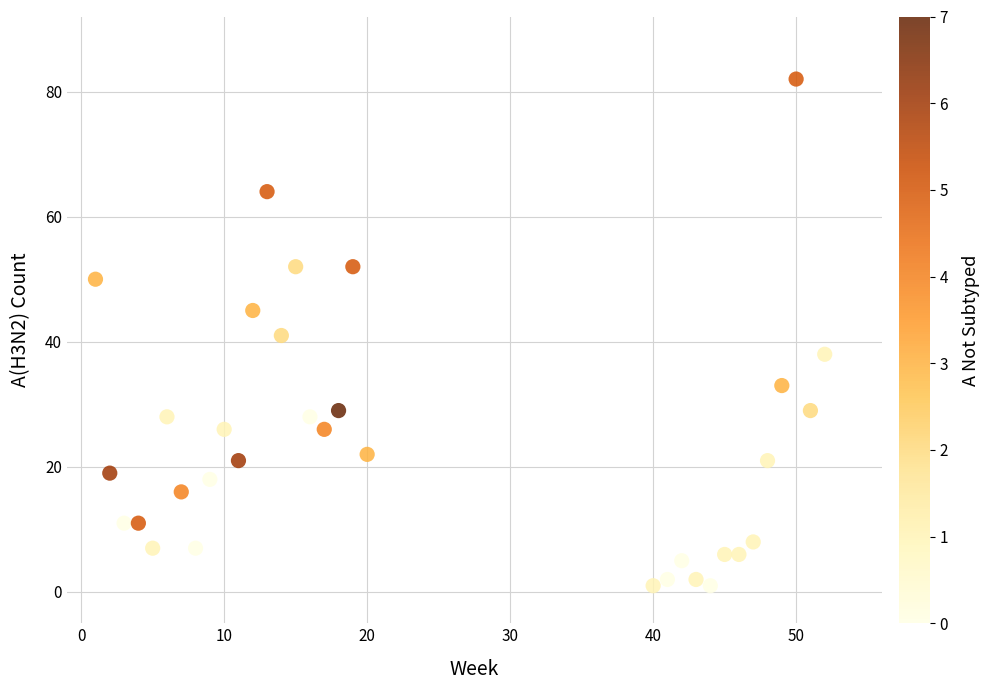

What is the range of Y values (max minus min)?

81